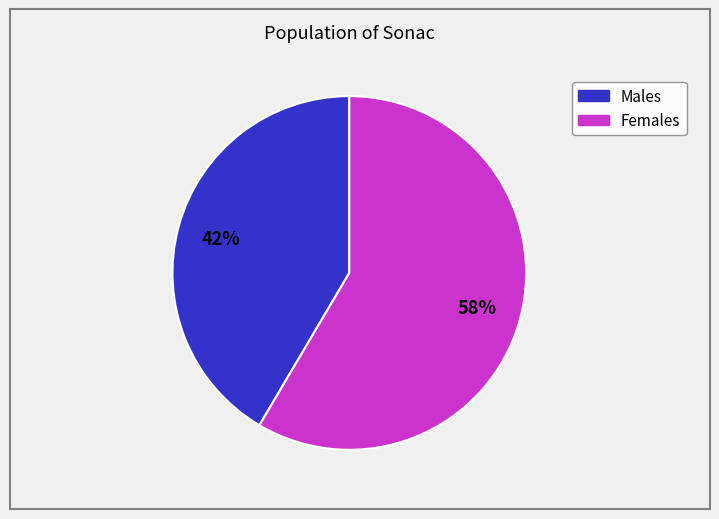

How many slices are in this pie chart?

2